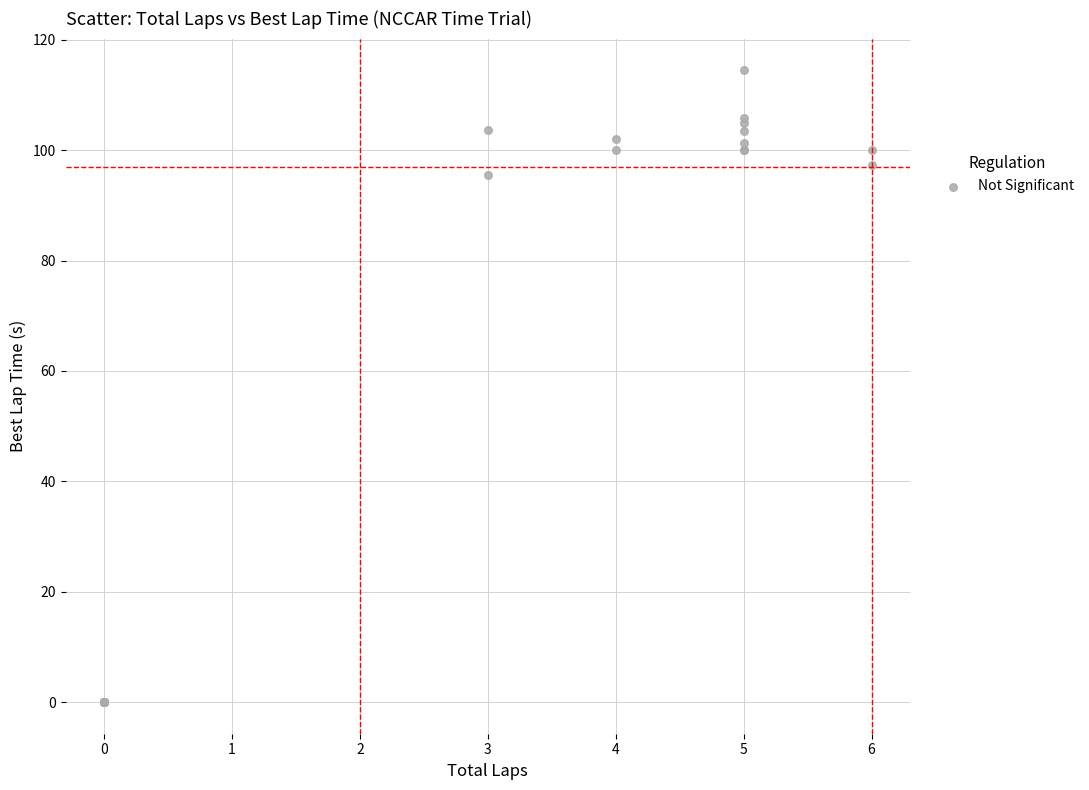

What Y value in the scatter plot is closest to 57?

95.4